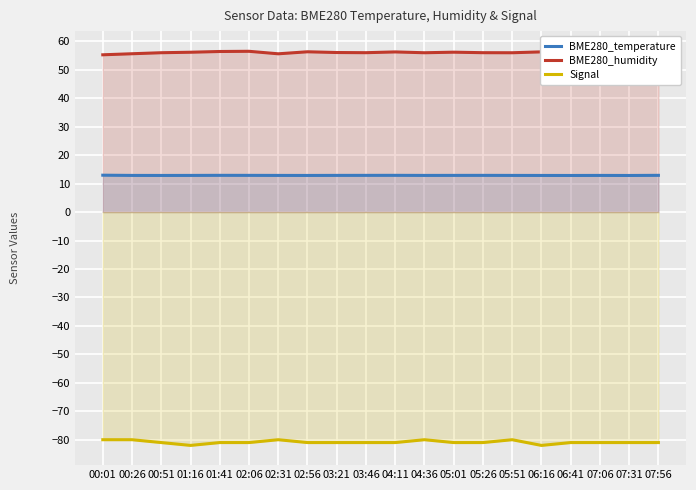

What is the maximum value for Signal?

-80.0